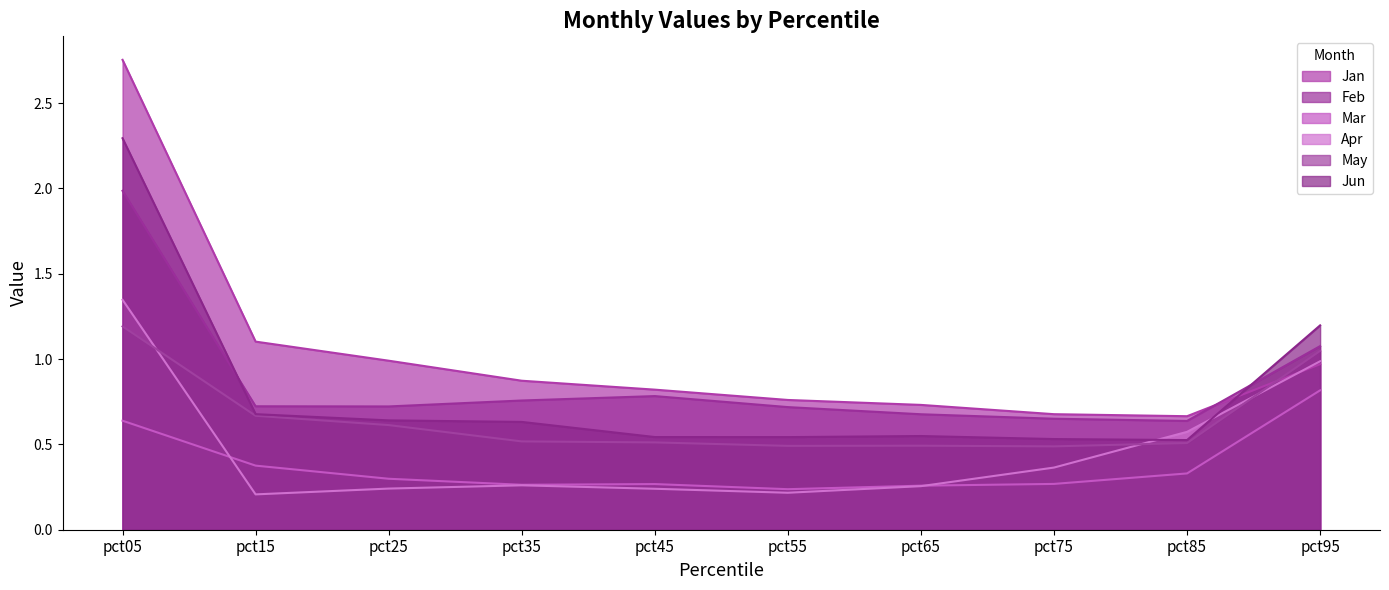

Does the chart display data point markers on the line(s)?

No